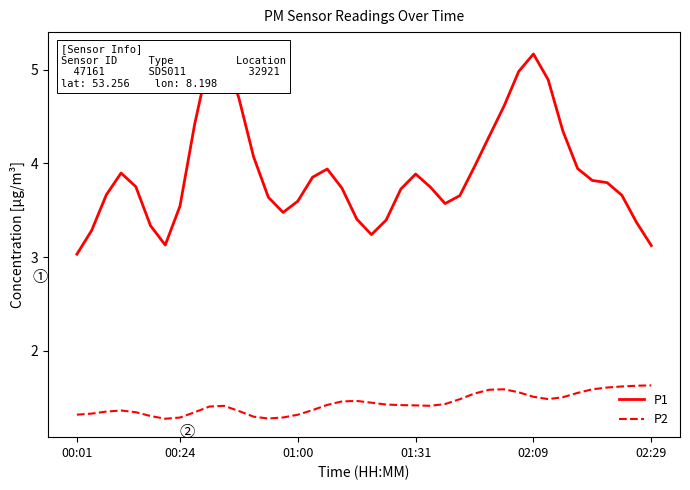

True or false: P2 and P1 intersect in this chart.

False